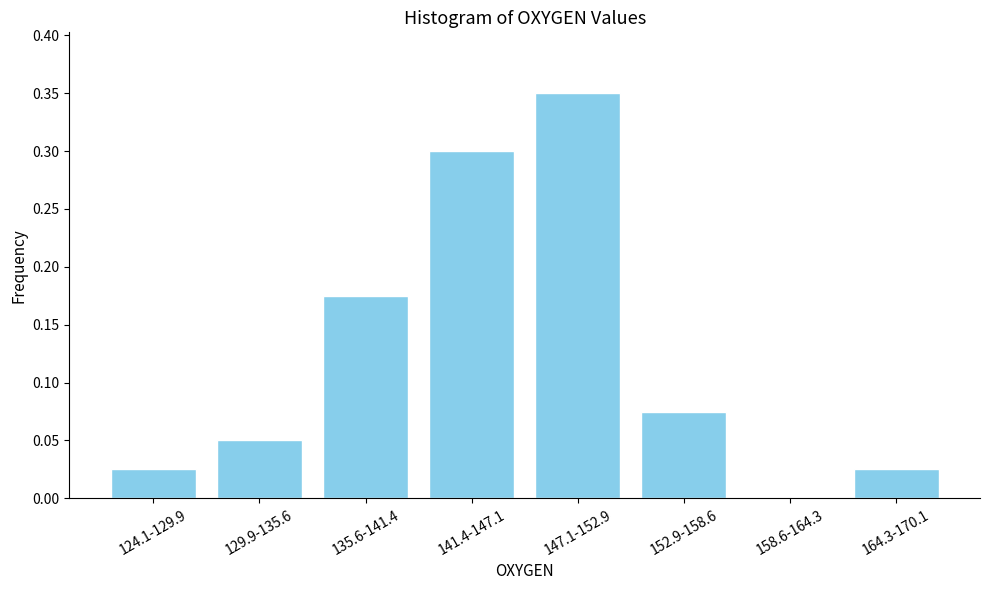

The chart shows a value of 0.3 at 141.4-147.1. True or false?

True